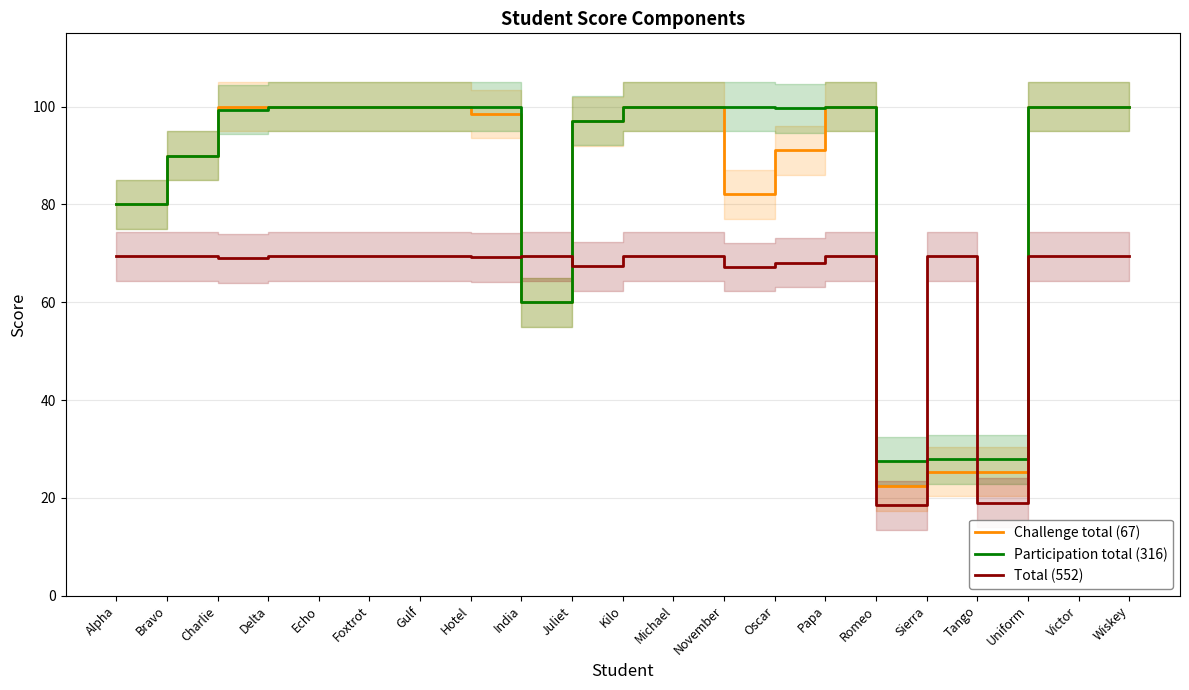

True or false: Total (552) has a value of 48.1 at Delta.

False